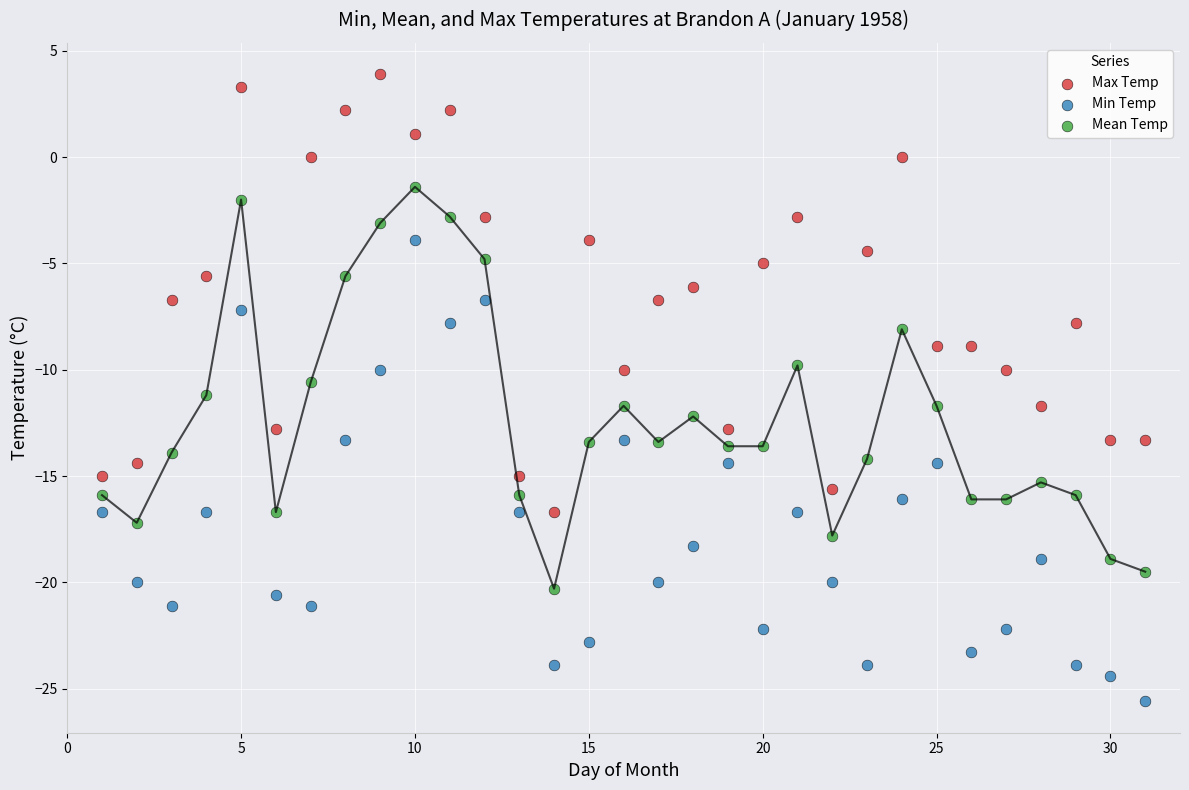

Which series reaches the maximum Y coordinate?

Max Temp